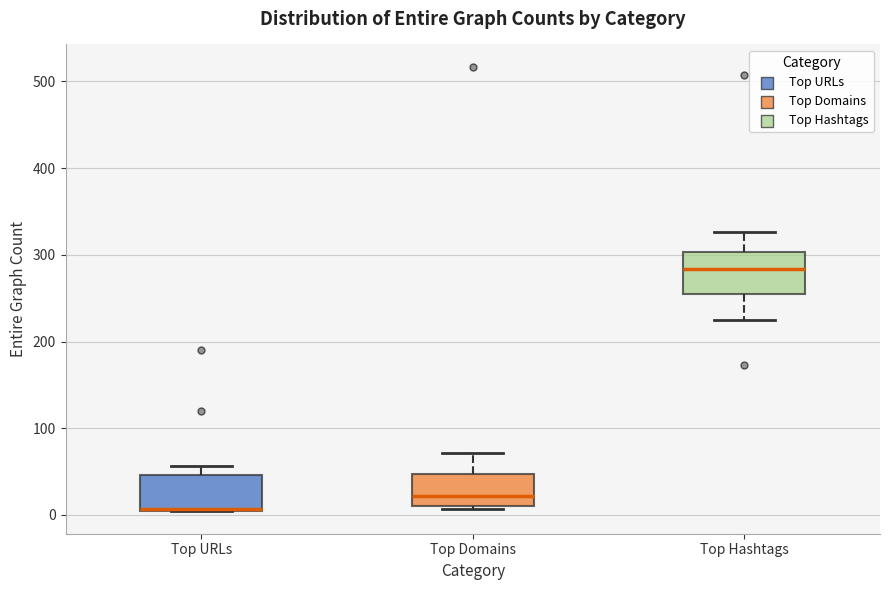

Reading left to right, read every box against the y-axis: the position of its median line, the range the box covers, and the ends of its whiskers. The values are not printed on the chart, so give them approximately, as read against the axis.

Top URLs: median 10 (drawn on the box's lower edge), box 10 to 50, whiskers 0 to 60
Top Domains: median 20, box 10 to 50, whiskers 10 (just below the box's lower edge) to 70
Top Hashtags: median 280, box 260 to 300, whiskers 230 to 330